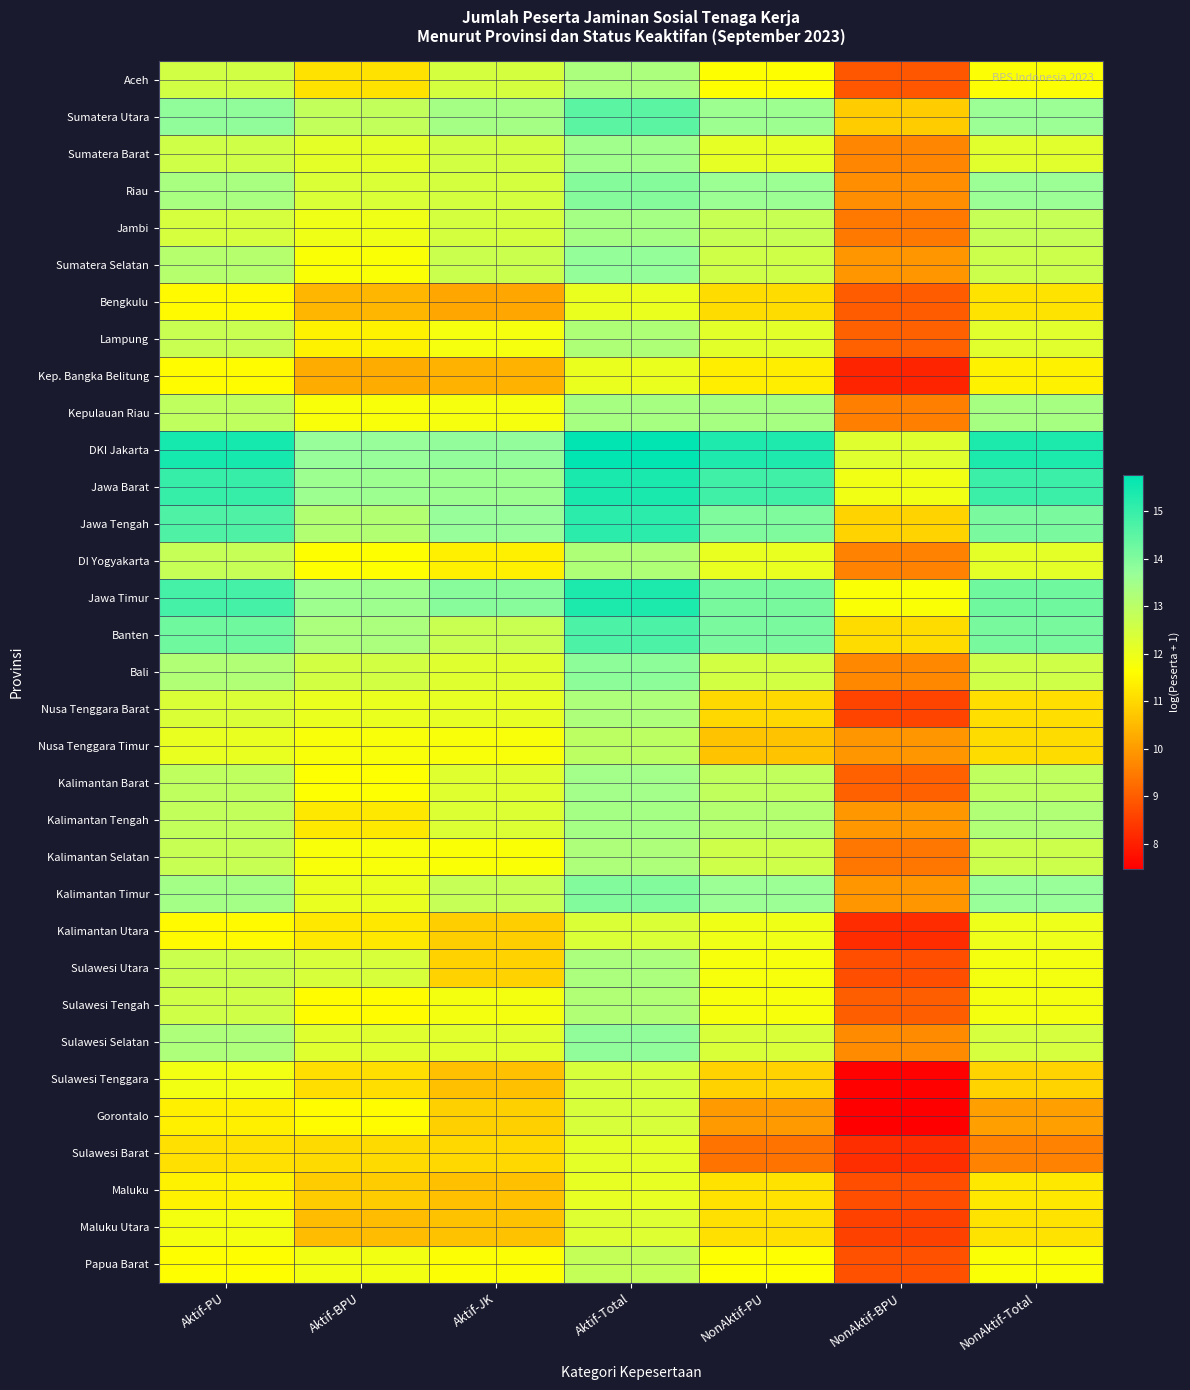

Which category has the highest value across all series?

Aktif-Total